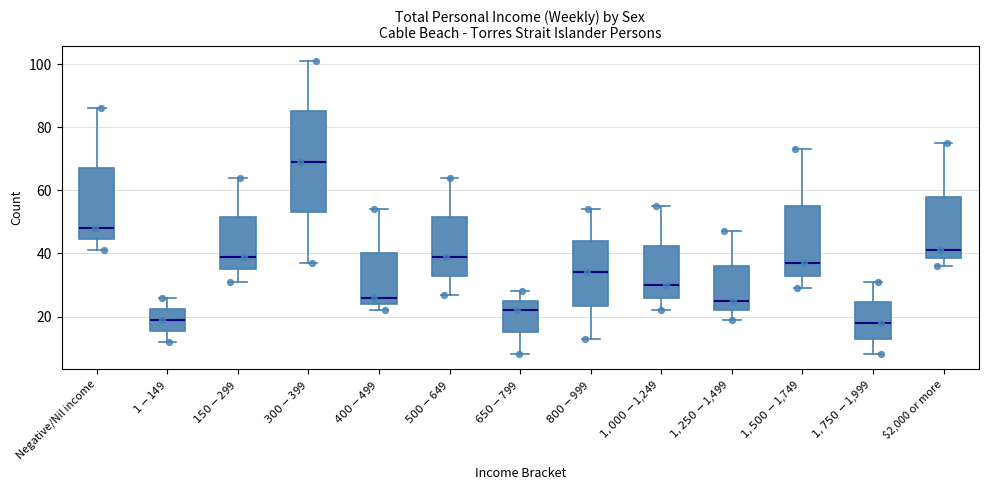

Reading left to right, transcribe this box plot: for each box, give where its median line is, the range the box spans, and where its two whiskers end, as read against the y-axis. The values are not printed on the chart, so give them approximately, as read against the axis.

Negative/Nil income: median 48, box 44 to 68, whiskers 42 to 86
$1-$149: median 20, box 16 to 22, whiskers 12 to 26
$150-$299: median 40, box 36 to 52, whiskers 32 to 64
$300-$399: median 70, box 54 to 86, whiskers 38 to 102
$400-$499: median 26, box 24 to 40, whiskers 22 to 54
$500-$649: median 40, box 34 to 52, whiskers 28 to 64
$650-$799: median 22, box 16 to 26, whiskers 8 to 28
$800-$999: median 34, box 24 to 44, whiskers 14 to 54
$1,000-$1,249: median 30, box 26 to 42, whiskers 22 to 56
$1,250-$1,499: median 26, box 22 to 36, whiskers 20 to 48
$1,500-$1,749: median 38, box 34 to 56, whiskers 30 to 74
$1,750-$1,999: median 18, box 14 to 24, whiskers 8 to 32
$2,000 or more: median 42, box 38 to 58, whiskers 36 to 76